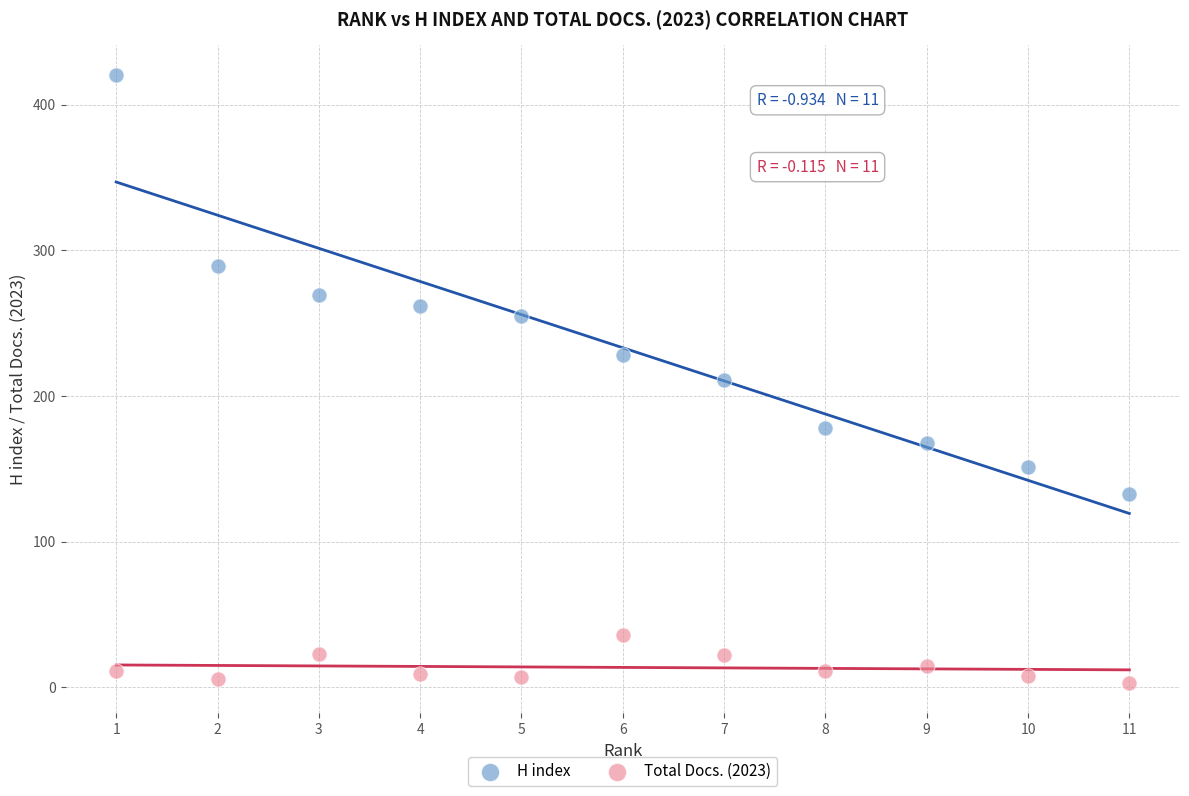

Across all data points, what is the range of Y values (max minus min)?

417